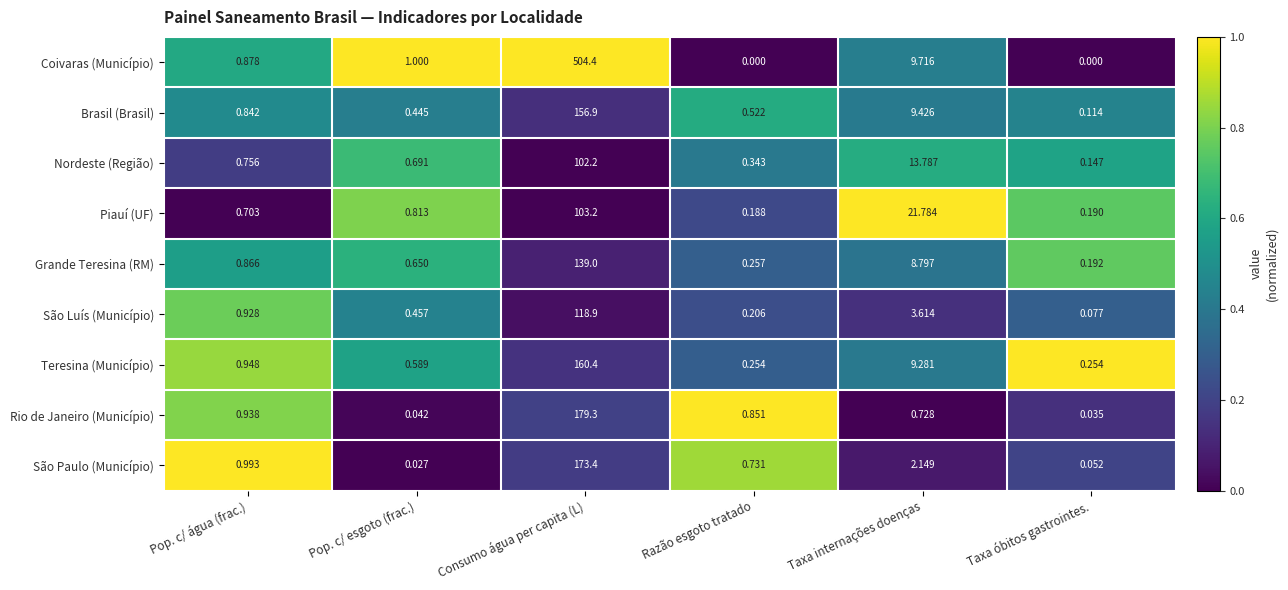

Where is São Paulo (Município) nearest to the value 86?

Taxa internações doenças